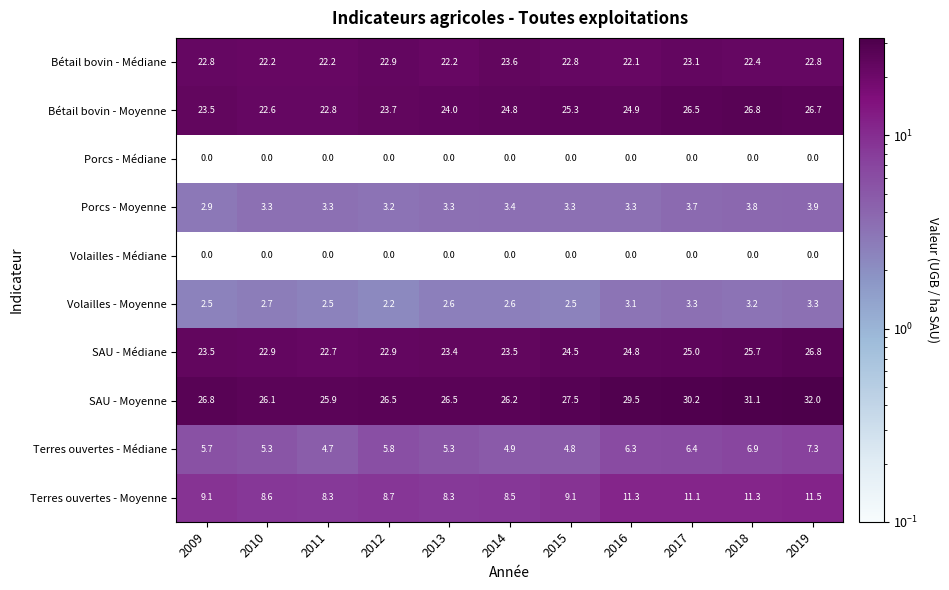

What is the difference between the maximum and minimum values in the Bétail bovin - Médiane series?

1.5